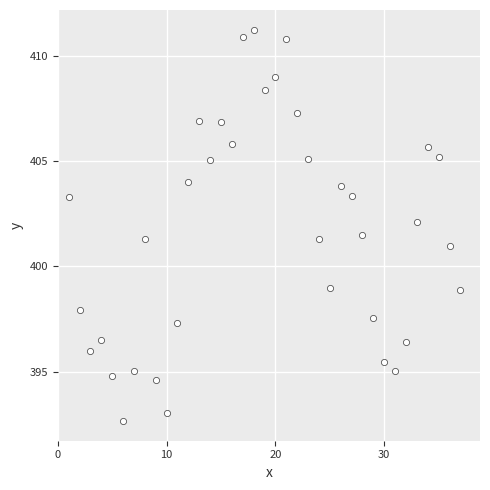

What is the range of X values (max minus min)?

36.0